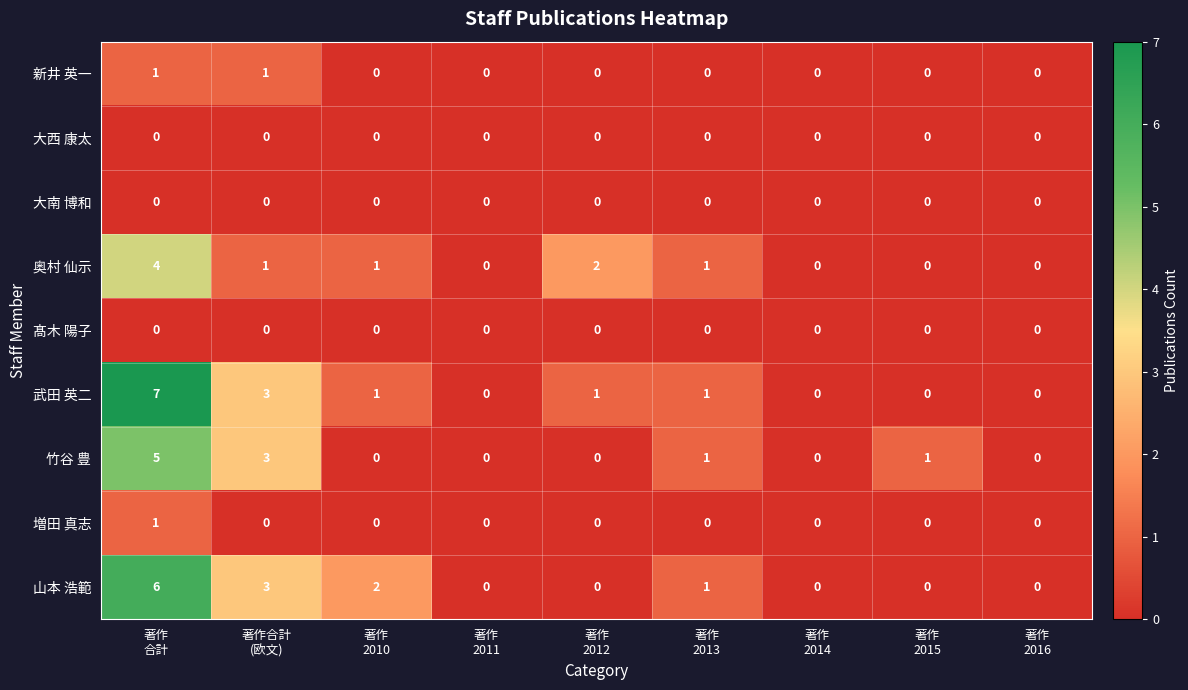

At which category is the sum across all series the highest?

著作
合計